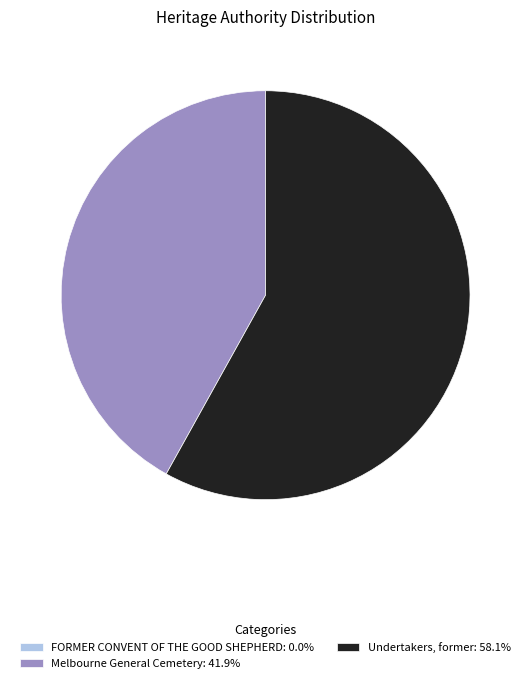

Which slice is the largest?

Undertakers, former